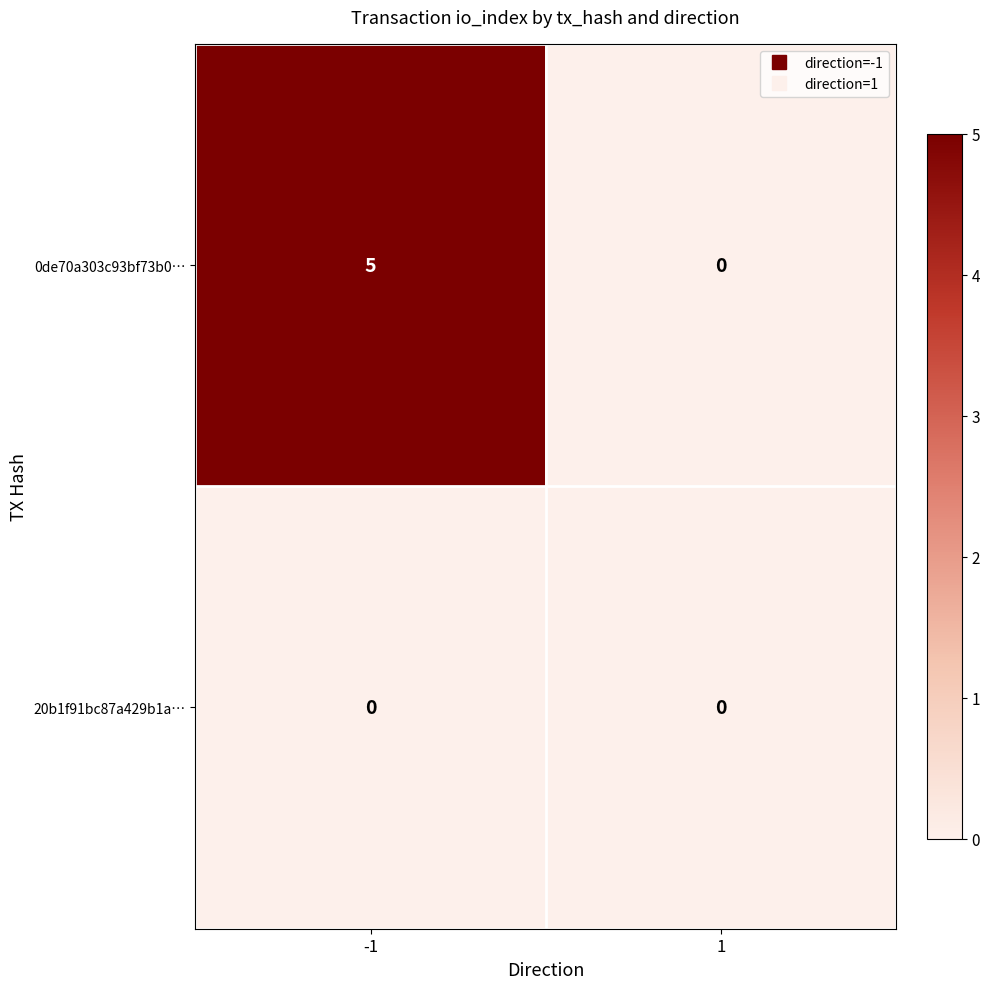

Rank the series by their maximum value, from lowest to highest.

20b1f91bc87a429b1a…, 0de70a303c93bf73b0…